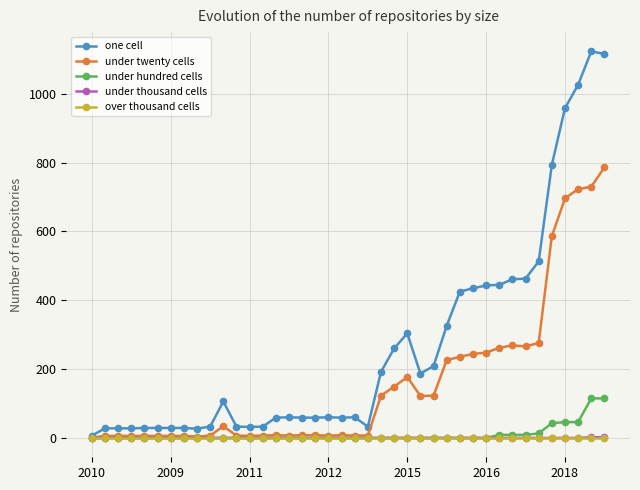

True or false: under twenty cells has more than 0 interior local peaks.

True